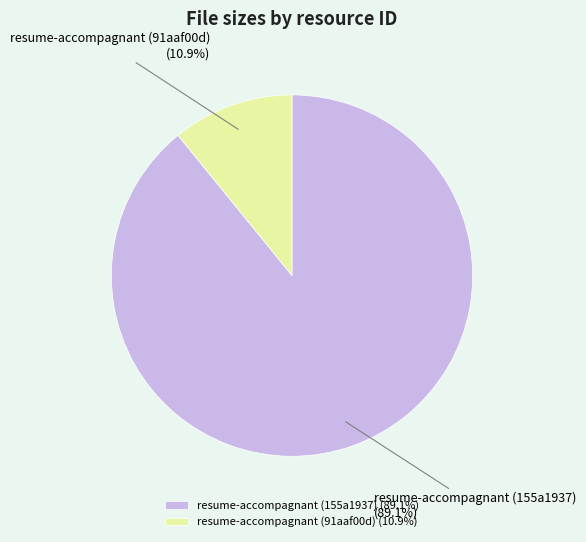

Is it true that resume-accompagnant (91aaf00d) is 19% of the pie?

False